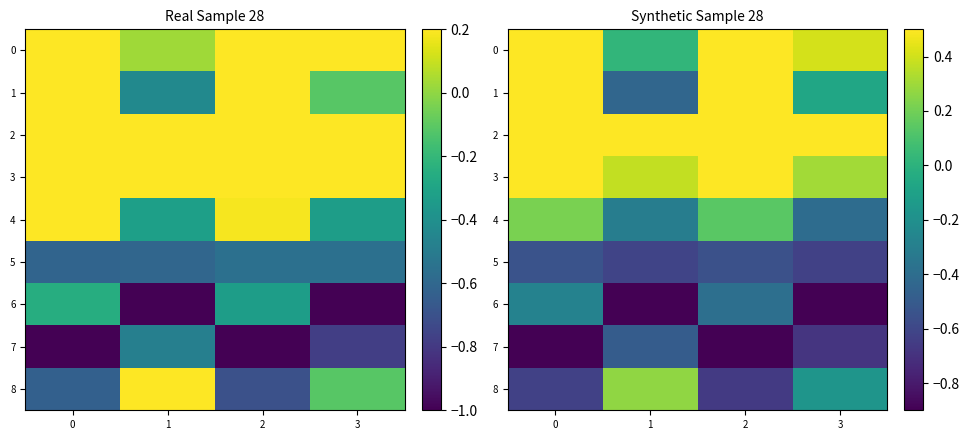

True or false: row_1 has a value of 1.0 at 2.

True